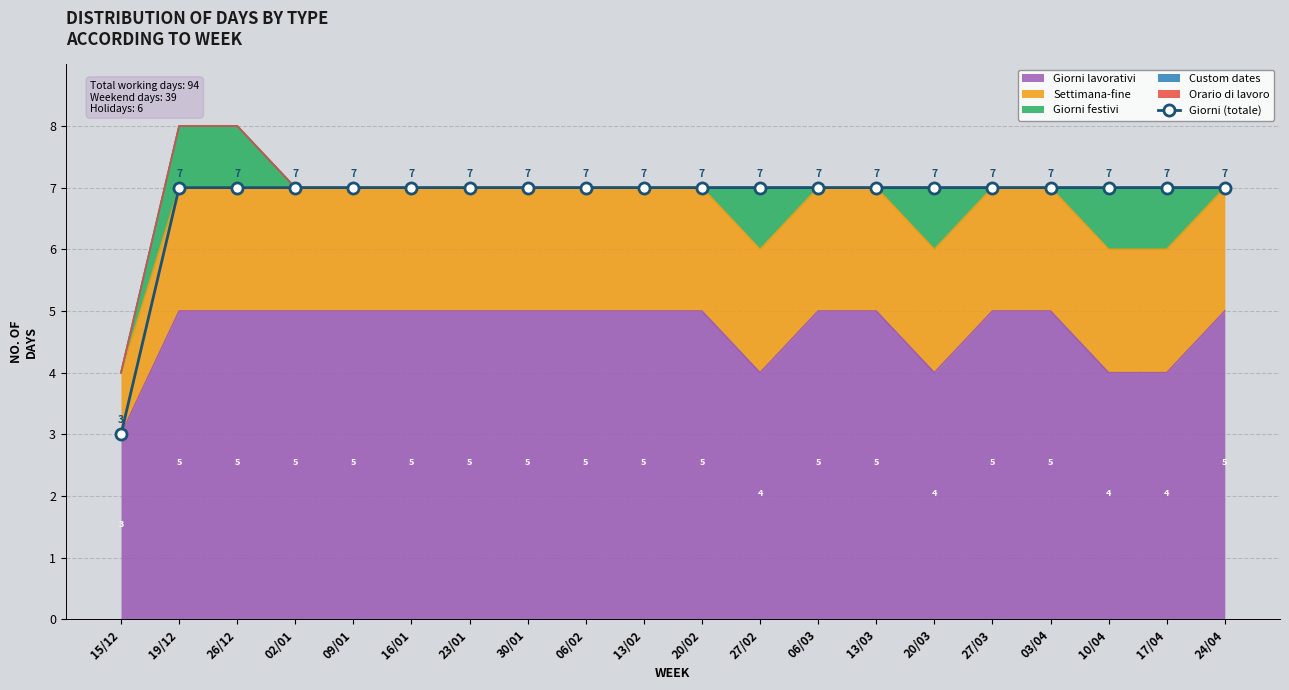

The value at 10/04 is 10. True or false?

False